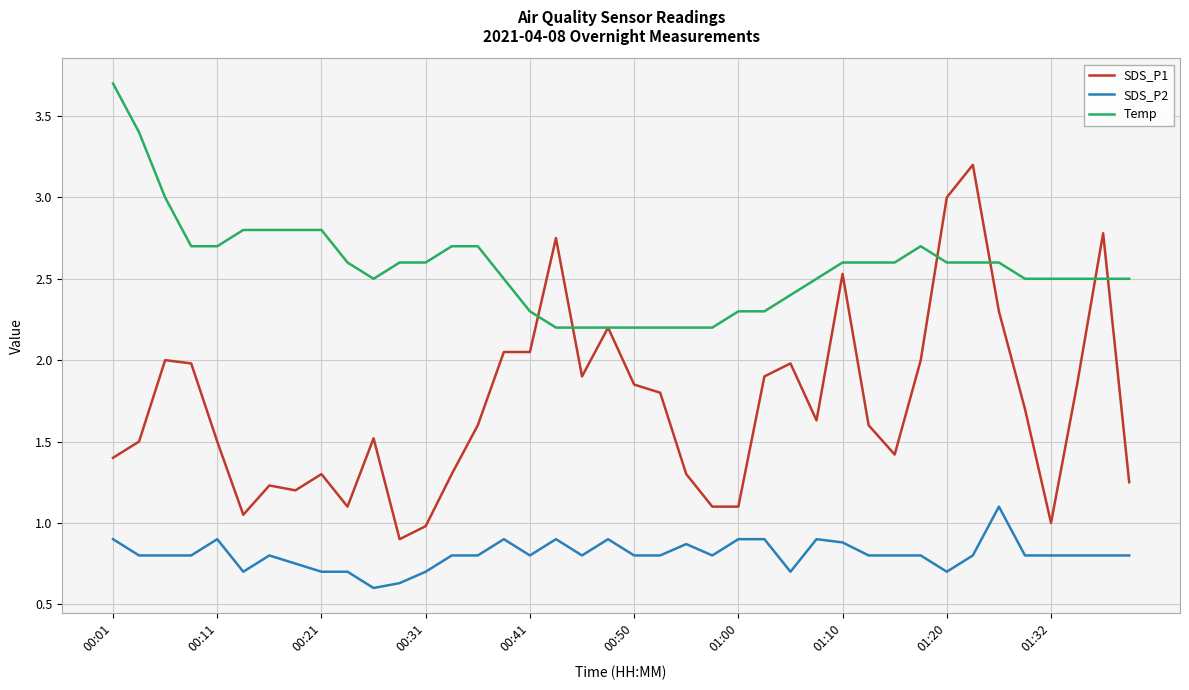

True or false: Temp and SDS_P2 intersect in this chart.

False